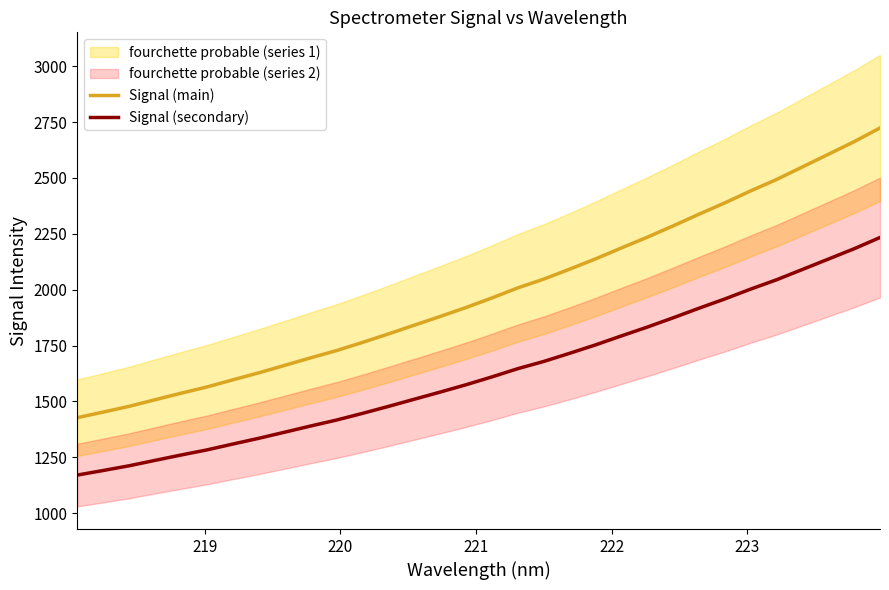

Is this an area chart (filled region under the line)?

No